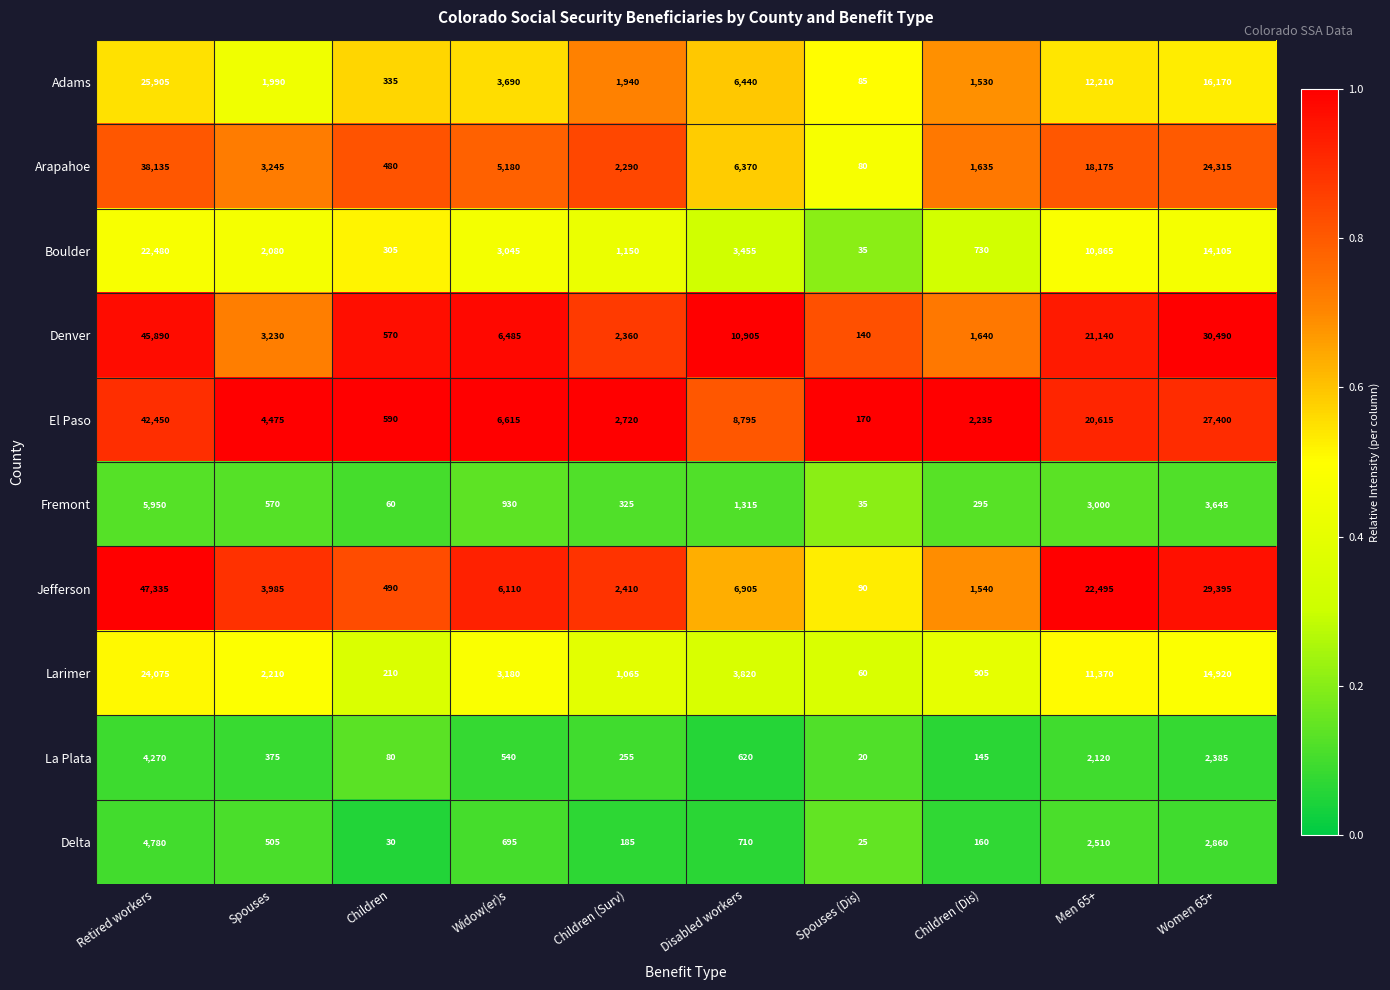

What is the smallest value displayed?

20